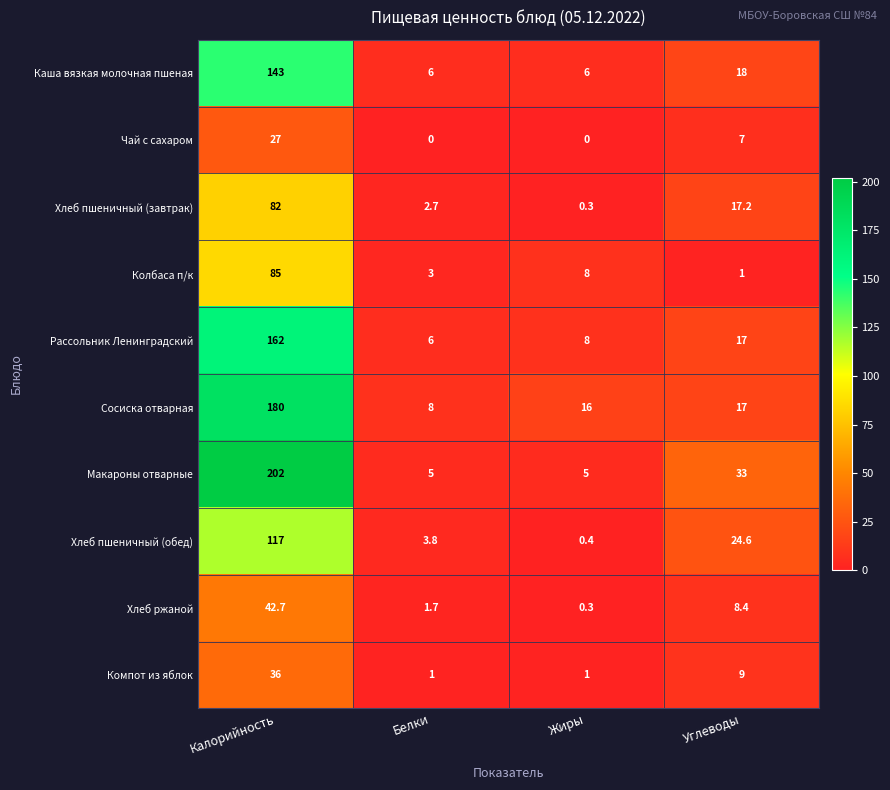

At which label does Колбаса п/к first exceed 8?

Калорийность